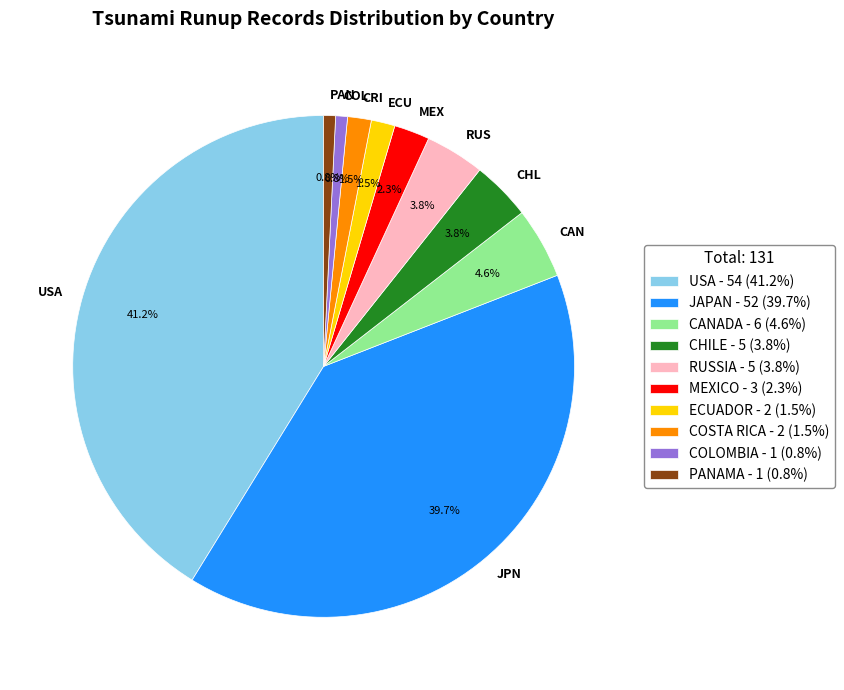

Approximately how many times larger is the value at CRI compared to CHL?

0.4